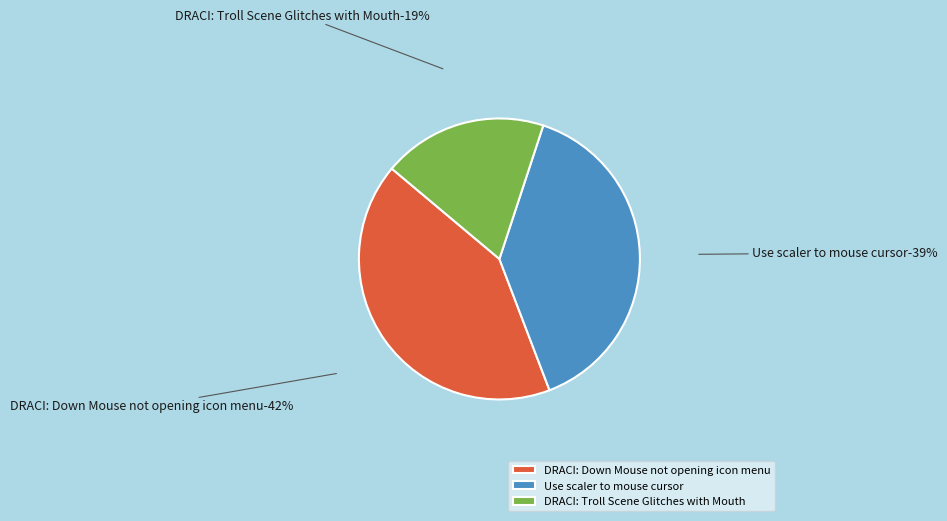

How many slices are in this pie chart?

3